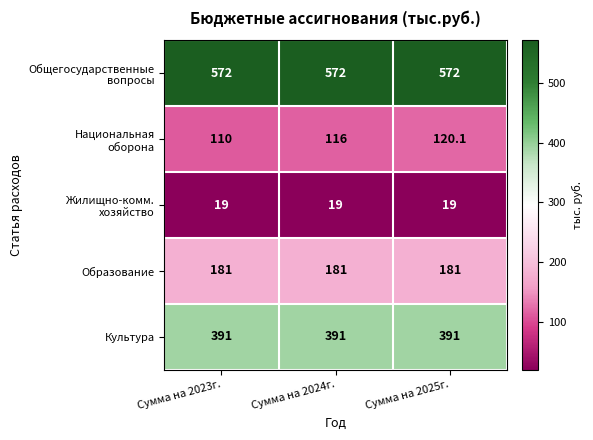

At how many categories does at least one series exceed 168?

3